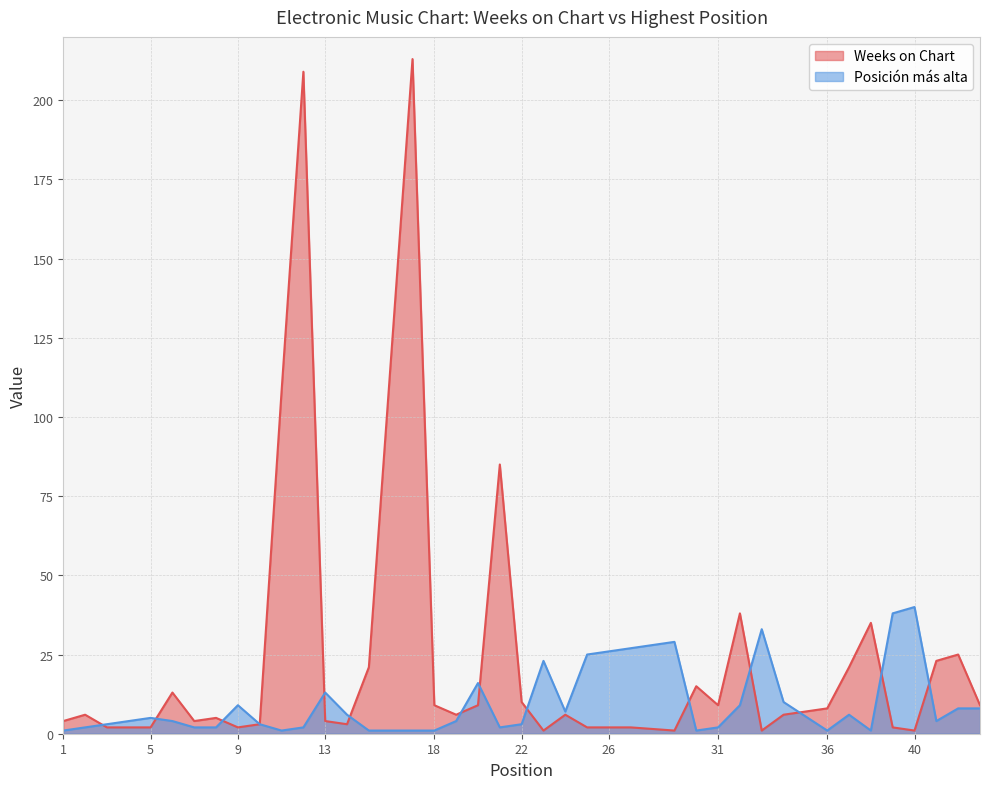

Where is the first local maximum for Posición más alta?

5